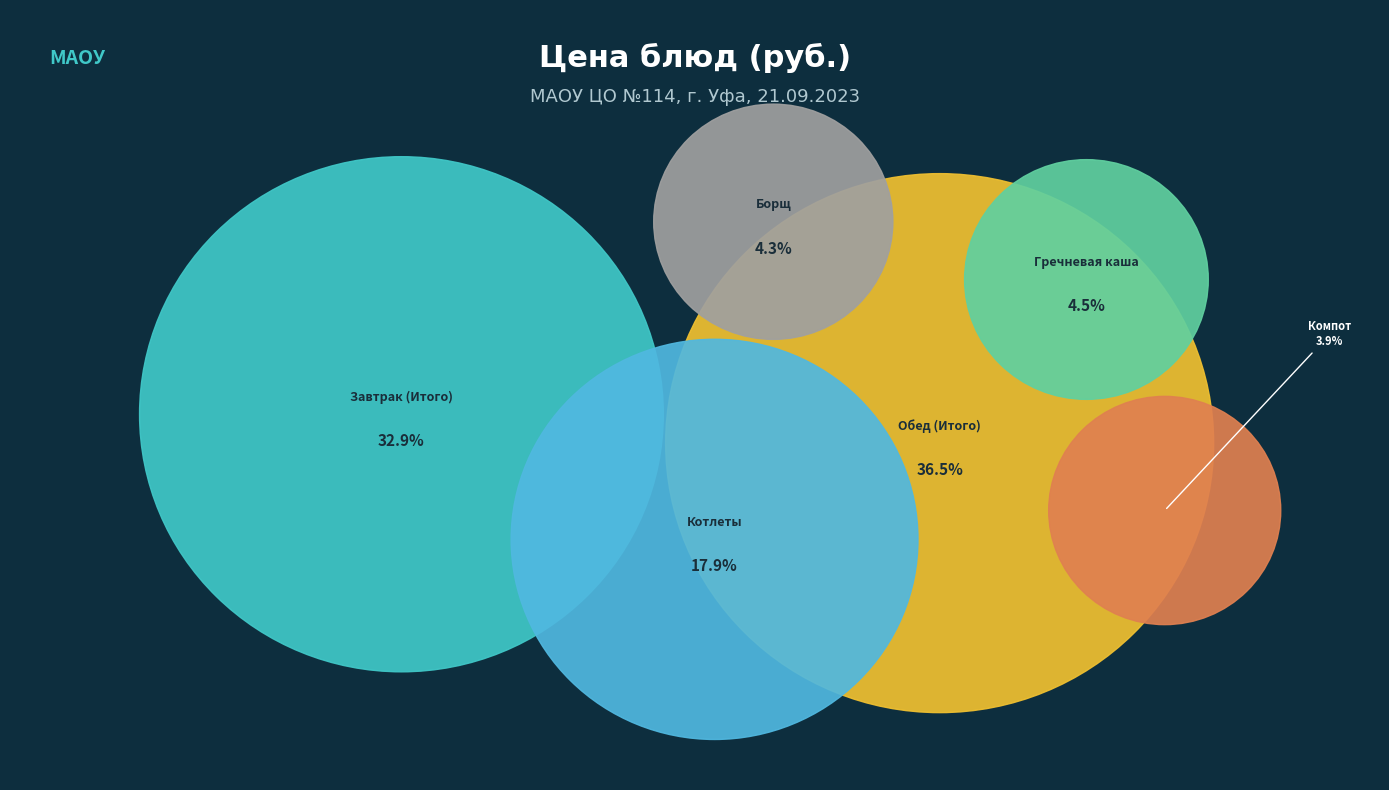

To the nearest percent, what is the difference between the largest and smallest slice percentages?

33%